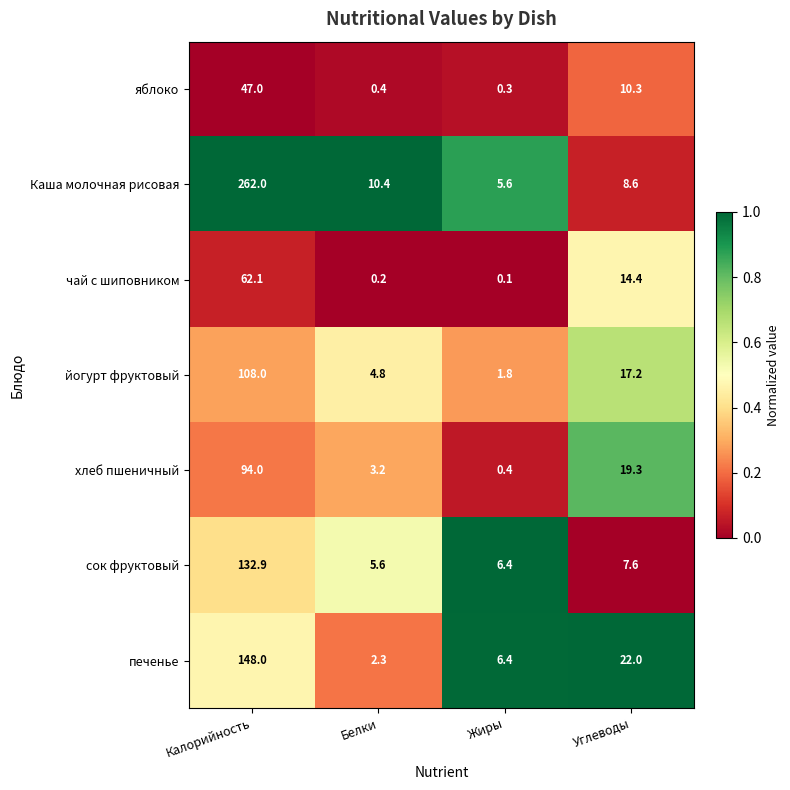

Which series has the largest range (max minus min)?

Каша молочная рисовая